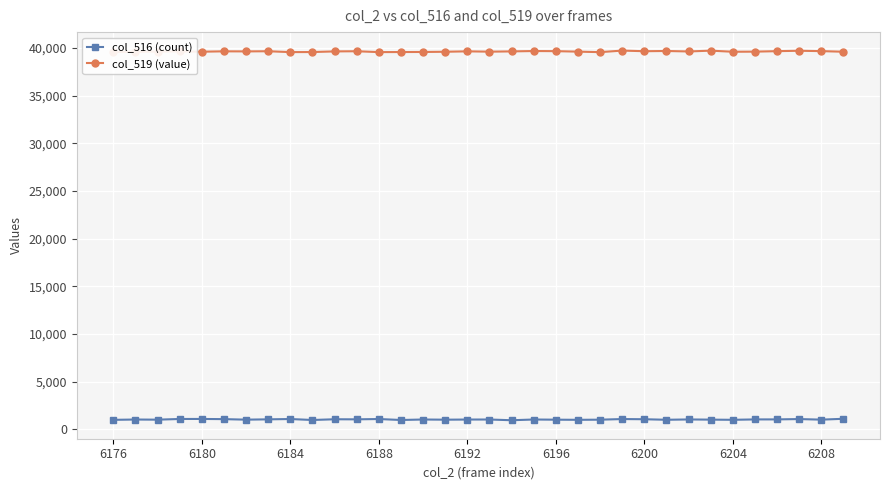

True or false: col_516 (count) has more than 1 points higher than both neighbors.

True